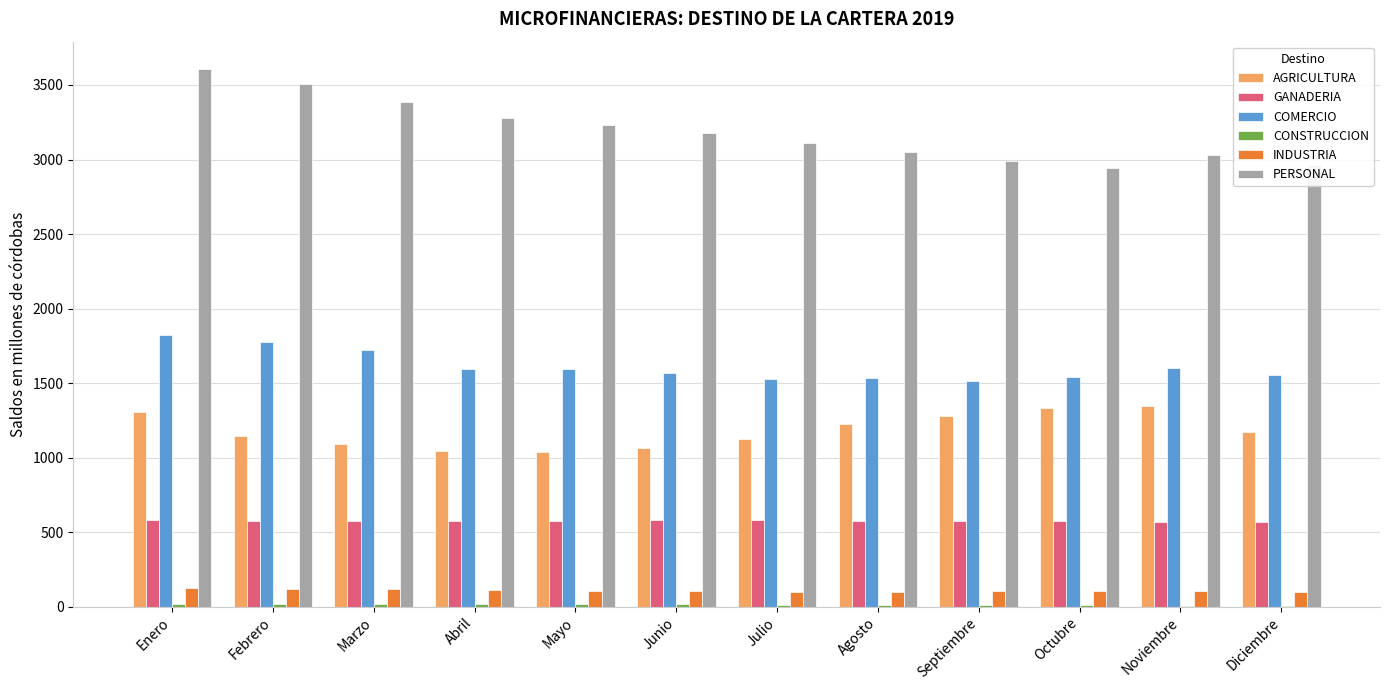

Which series has the largest total across all categories?

PERSONAL